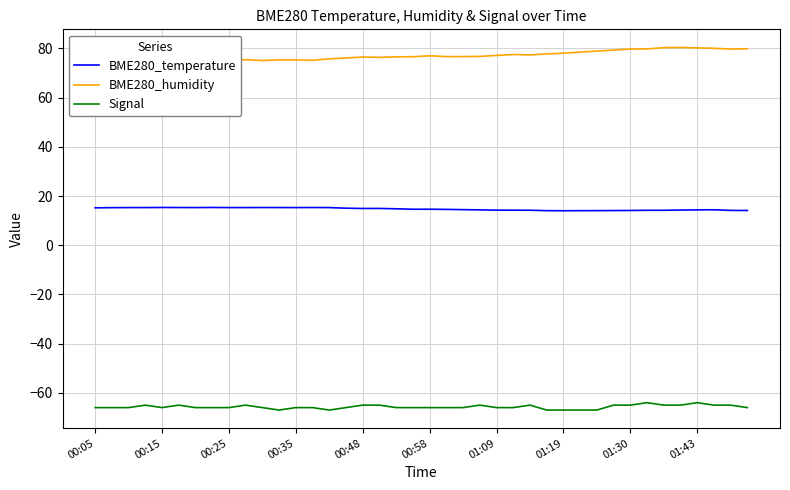

True or false: BME280_humidity and BME280_temperature intersect in this chart.

False